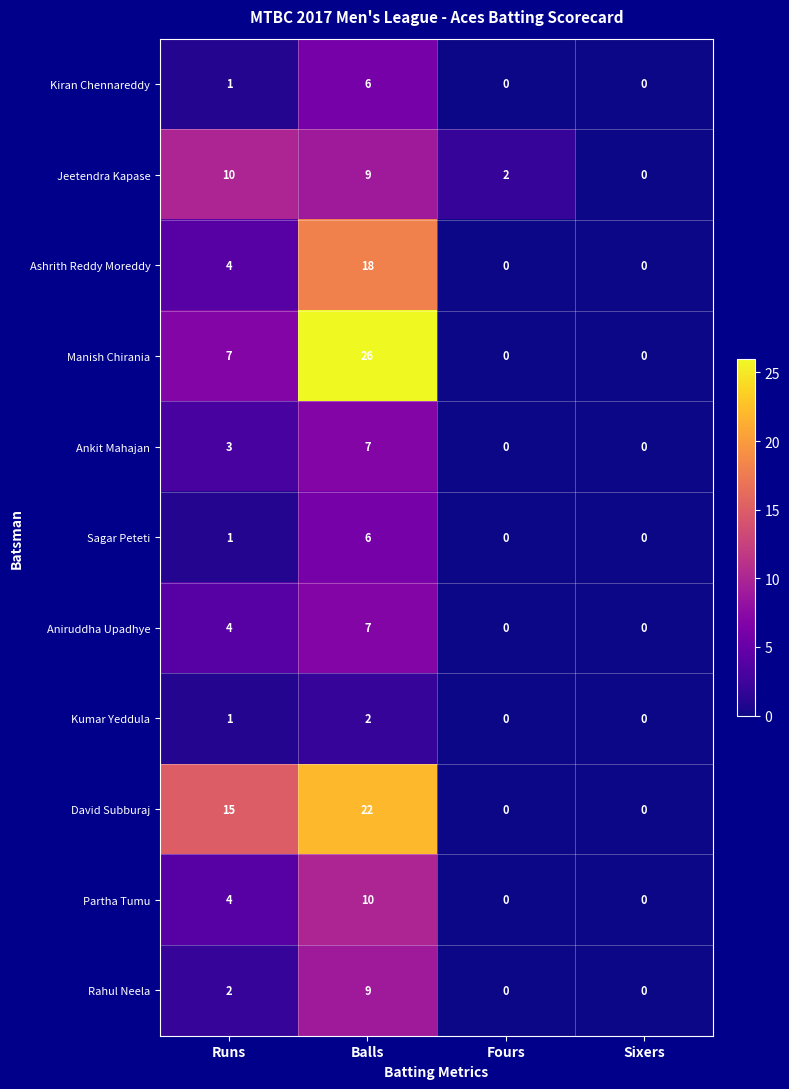

Count the number of categories in the chart.

4